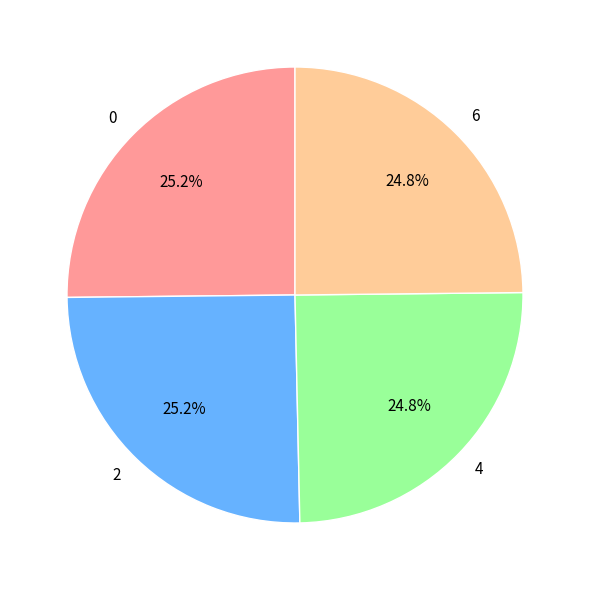

True or false: 2 accounts for 30% of the total.

False